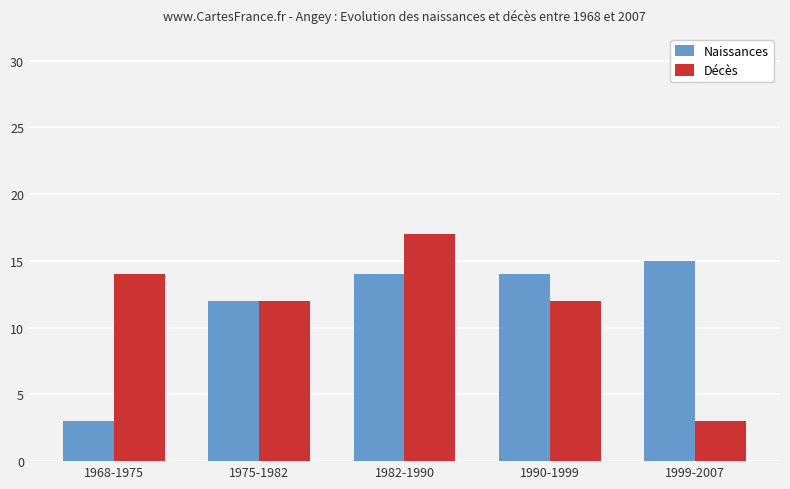

Reading left to right, extract all data points from this chart.

Naissances: 1968-1975=3	1975-1982=12	1982-1990=14	1990-1999=14	1999-2007=15
Décès: 1968-1975=14	1975-1982=12	1982-1990=17	1990-1999=12	1999-2007=3